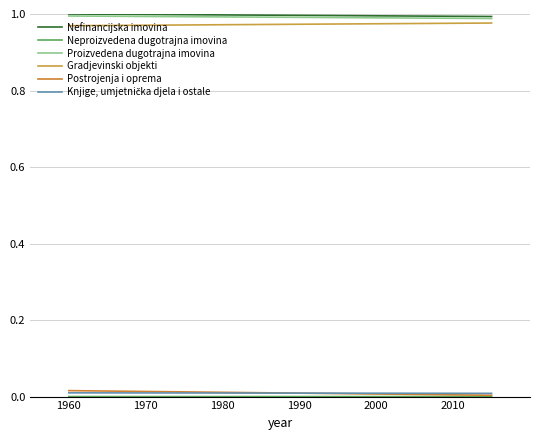

The value of Knjige, umjetnička djela i ostale at 1970 is 0.0. True or false?

False